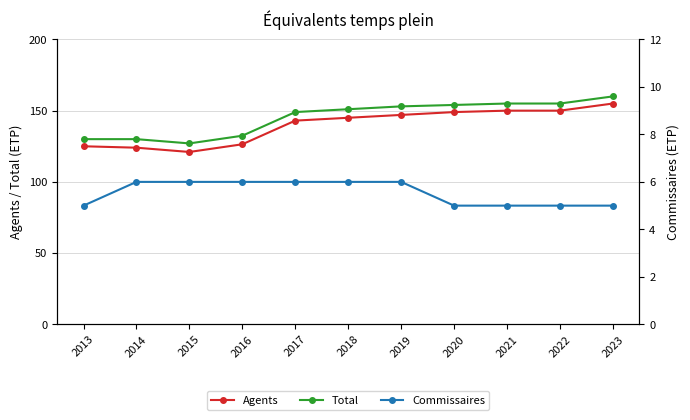

Is the value of Total at 2018 greater than the value of Agents at 2016?

Yes